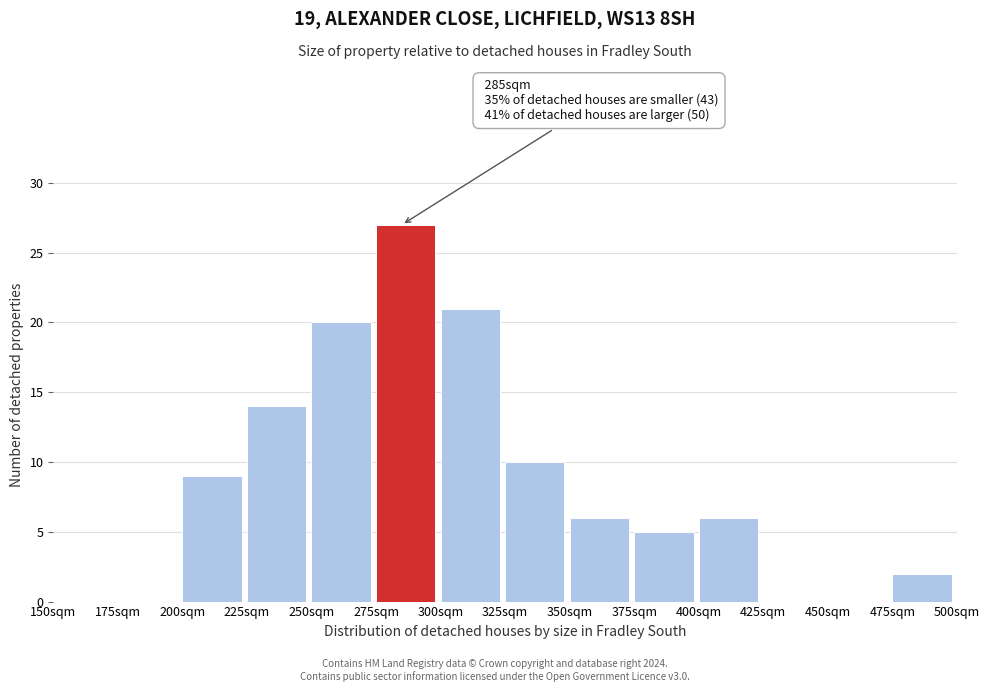

Which range on the x-axis has the tallest bar?

275 to 300